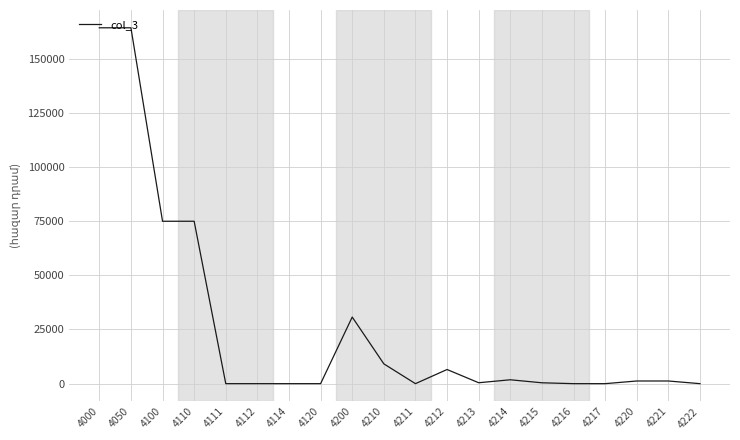

Which has a higher value, 4110 or 4210?

4110